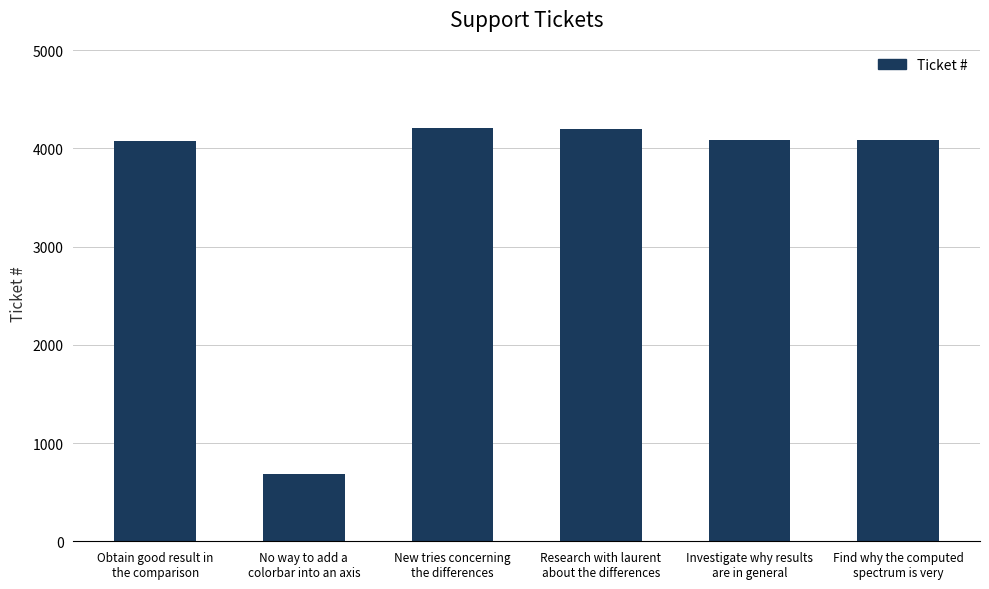

What is the minimum value shown in the chart?

688